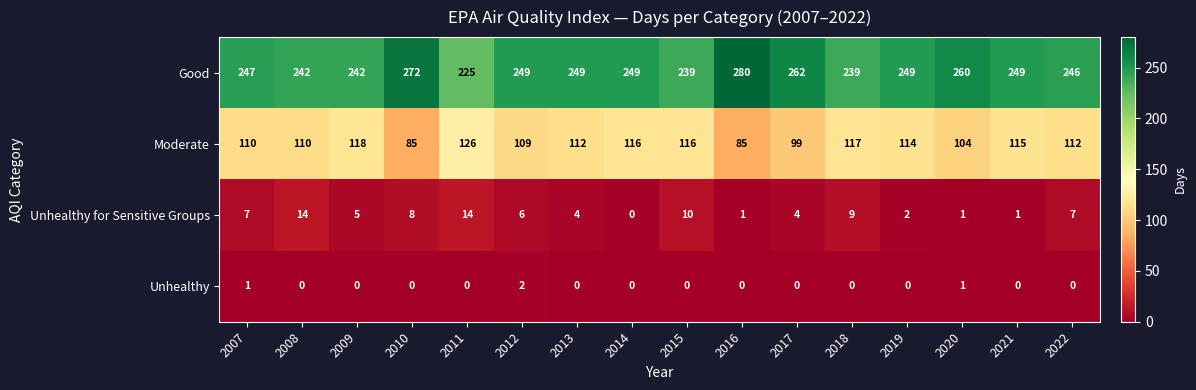

True or false: Unhealthy for Sensitive Groups has a value of 2 at 2017.

False